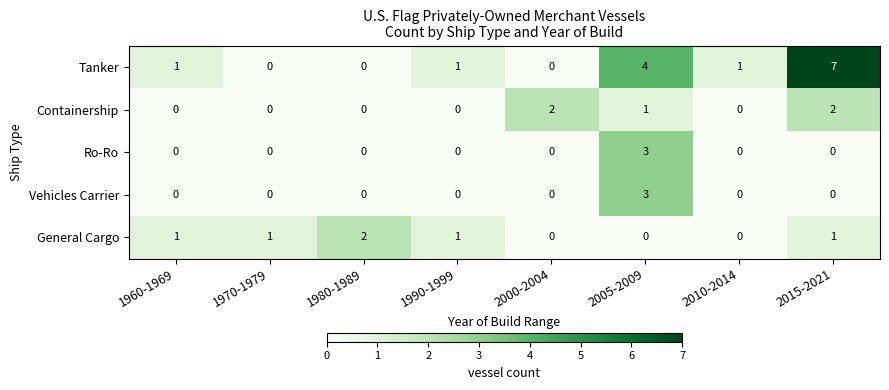

What is the sum of all Tanker values?

14